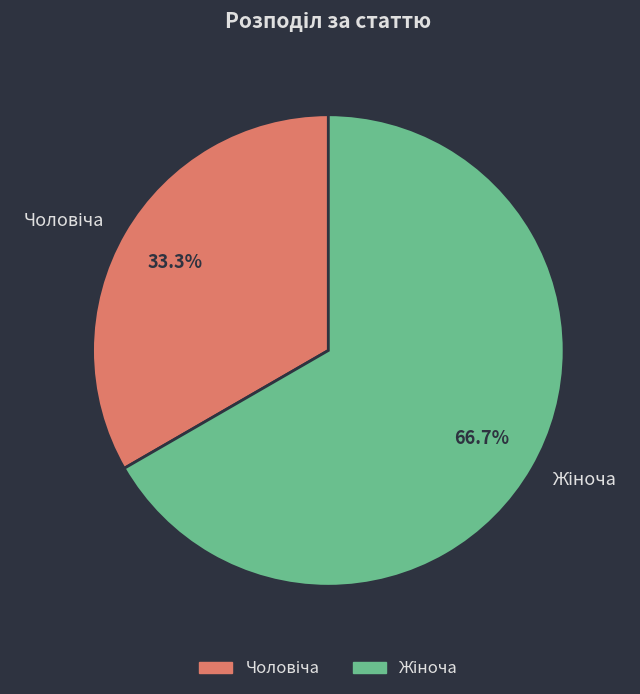

Is there any slice that represents more than half of the pie?

Yes